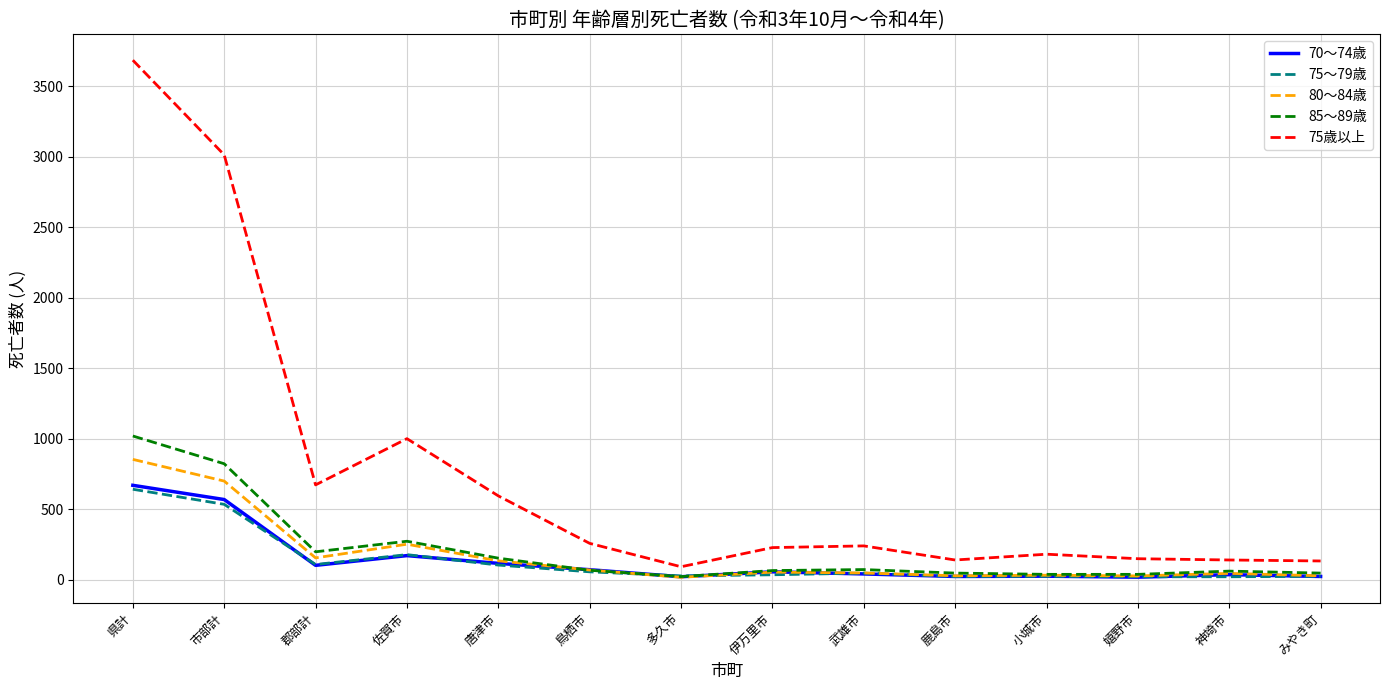

At which label does 85～89歳 reach its peak?

県計